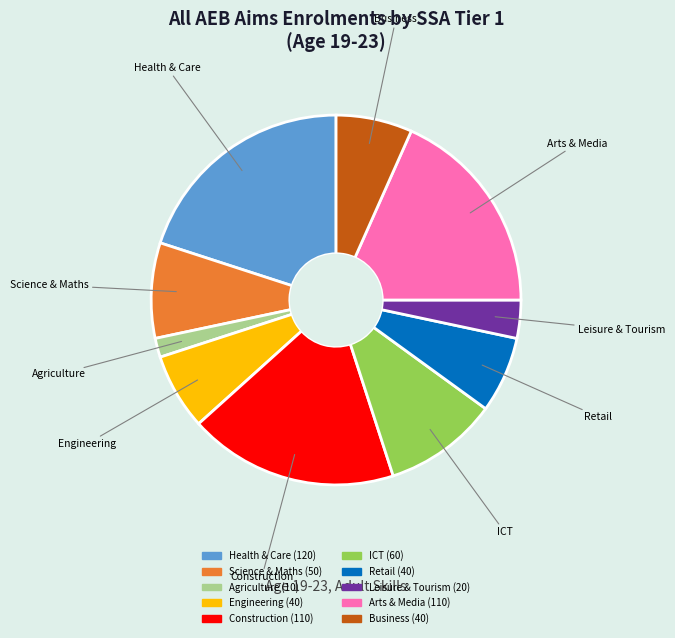

Does any single category account for the majority?

No